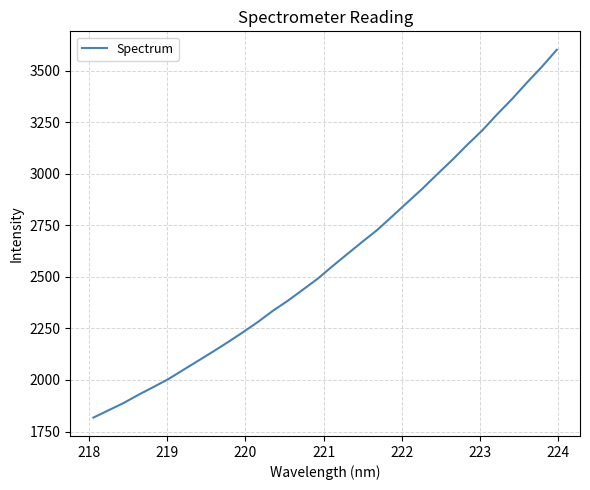

Does the chart display data point markers on the line(s)?

No